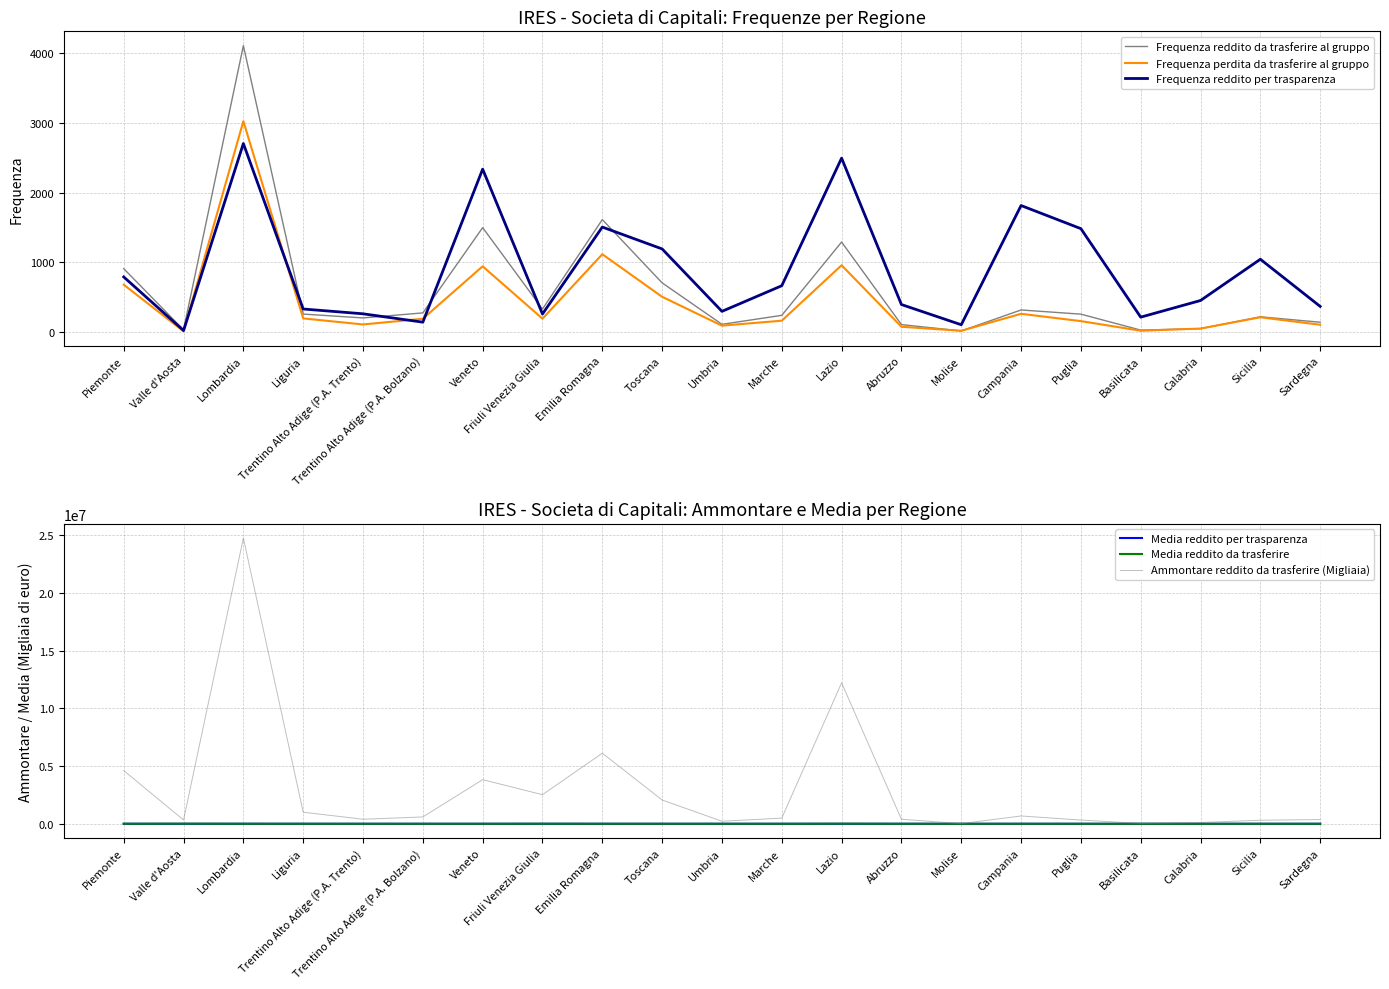

Is the value of Frequenza perdita da trasferire al gruppo at Emilia Romagna greater than the value of Media reddito per trasparenza at Calabria?

Yes